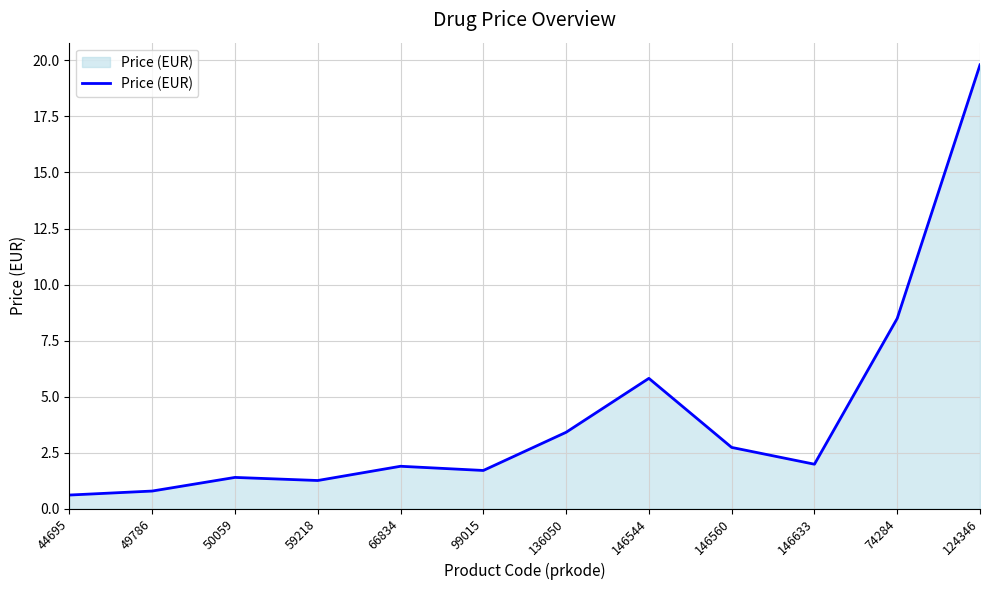

Reading left to right, extract all data points from this chart.

44695=0.6	49786=0.8	50059=1.4	59218=1.3	66834=1.9	99015=1.7	136050=3.4	146544=5.8	146560=2.7	146633=2.0	74284=8.5	124346=19.8